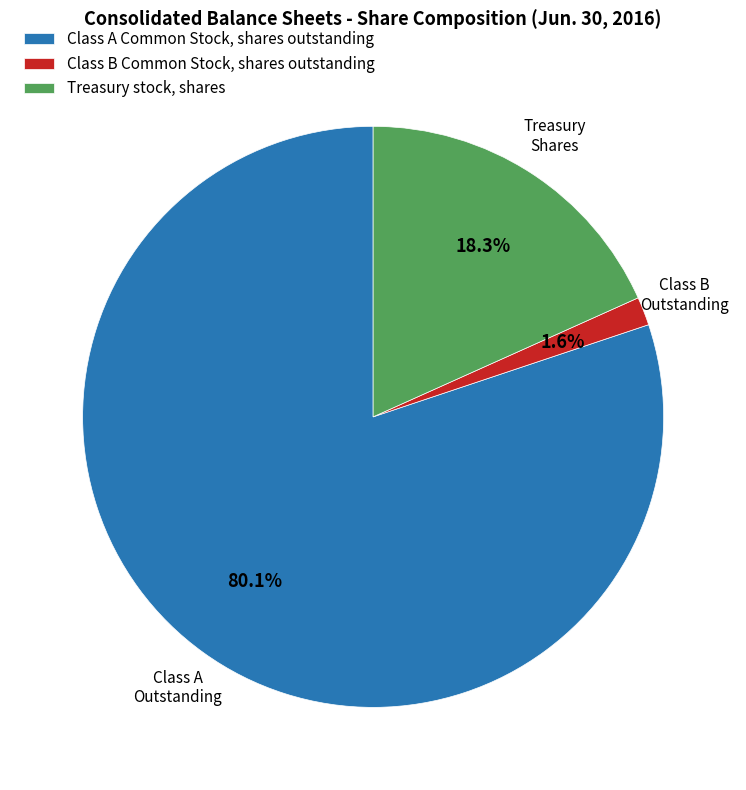

True or false: Class A Common Stock, shares outstanding accounts for 74% of the total.

False